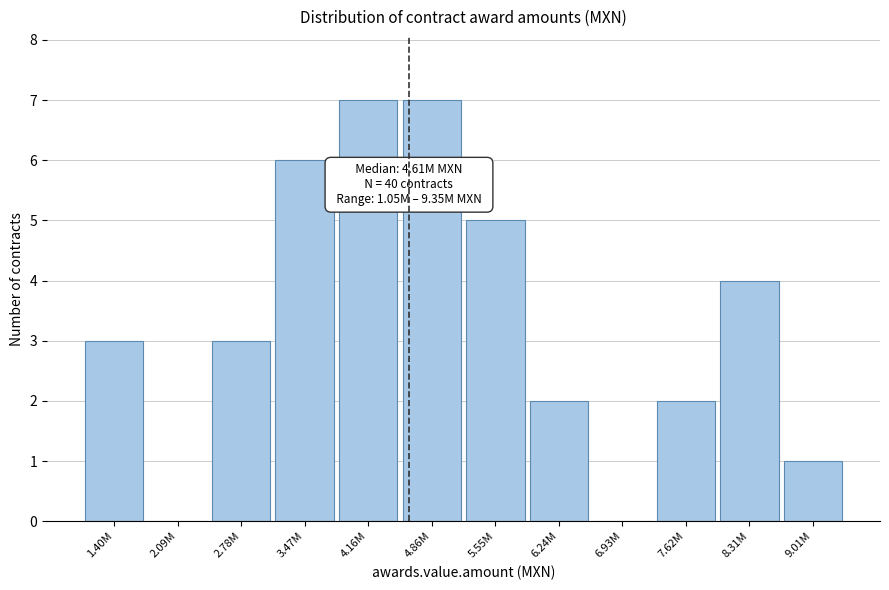

Reading left to right, what are all the values shown in this chart?

1.40M=3	2.09M=0	2.78M=3	3.47M=6	4.16M=7	4.86M=7	5.55M=5	6.24M=2	6.93M=0	7.62M=2	8.31M=4	9.01M=1